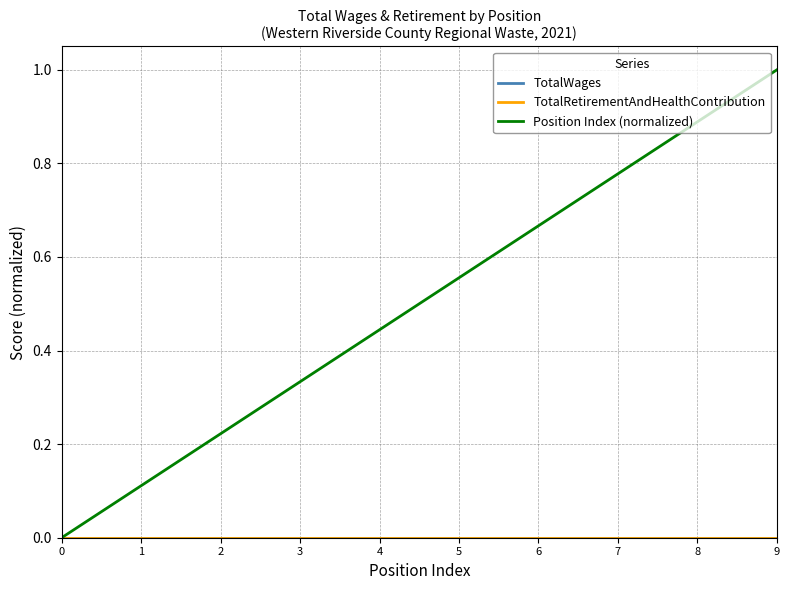

Rank the series by their maximum value, from highest to lowest.

Position Index (normalized), TotalWages, TotalRetirementAndHealthContribution